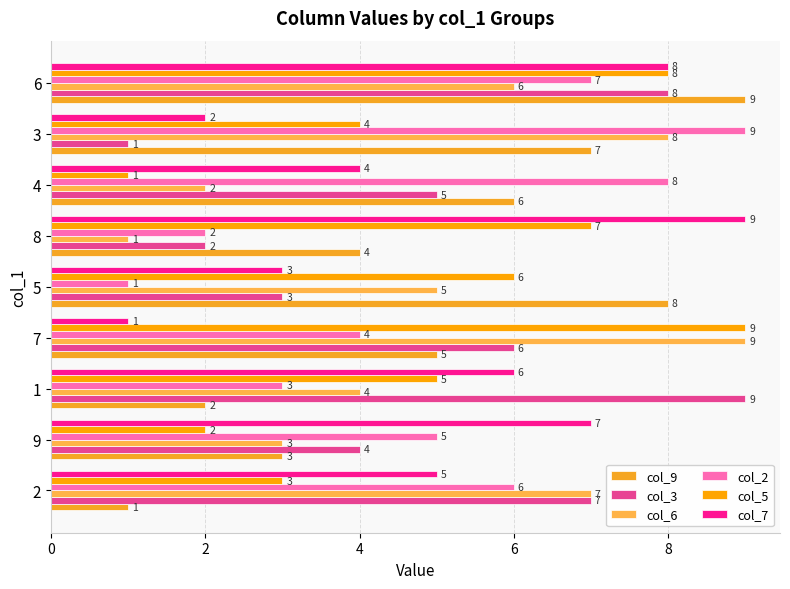

The value of col_3 at 5 is 3. True or false?

True